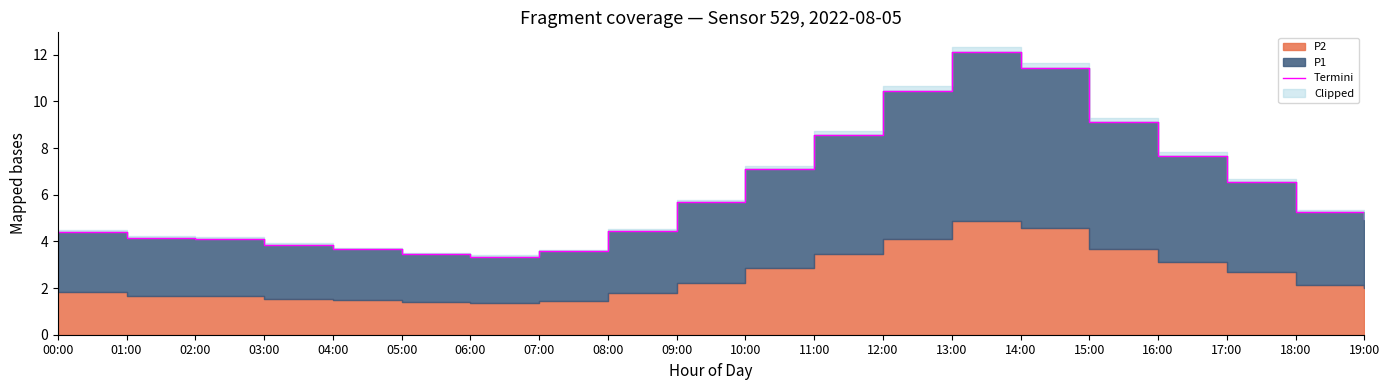

What is the value of the 14th point from the left?

12.1